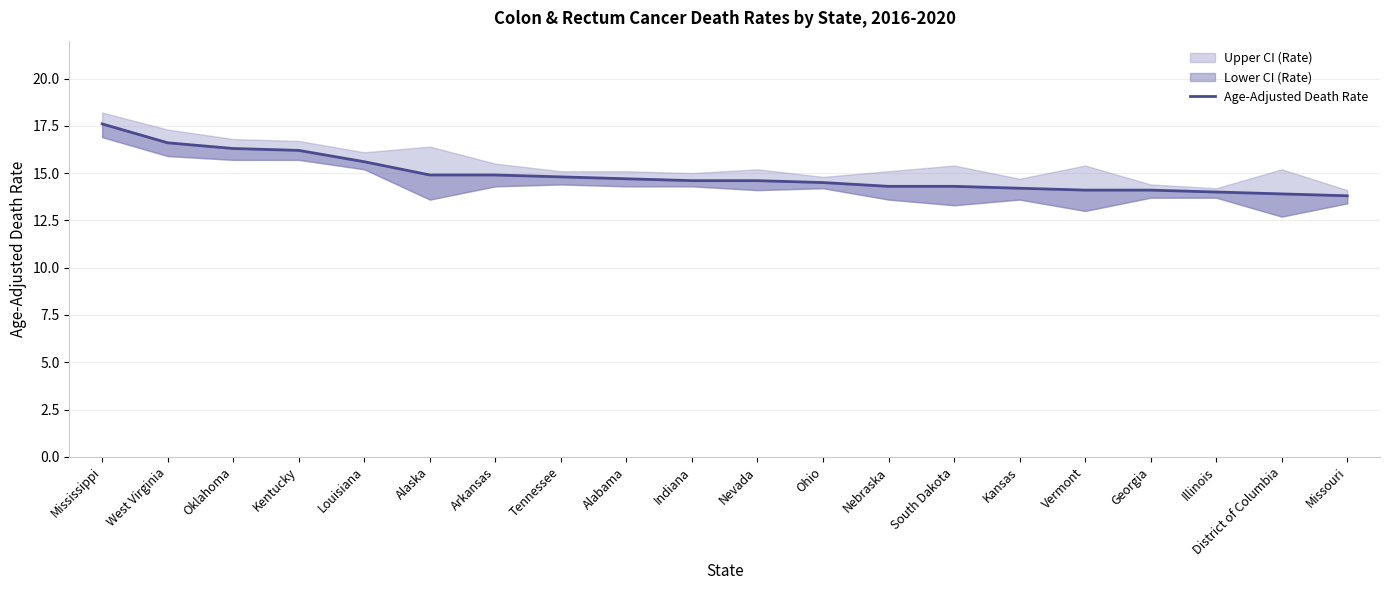

What is the value of the 12th point from the left?

14.5